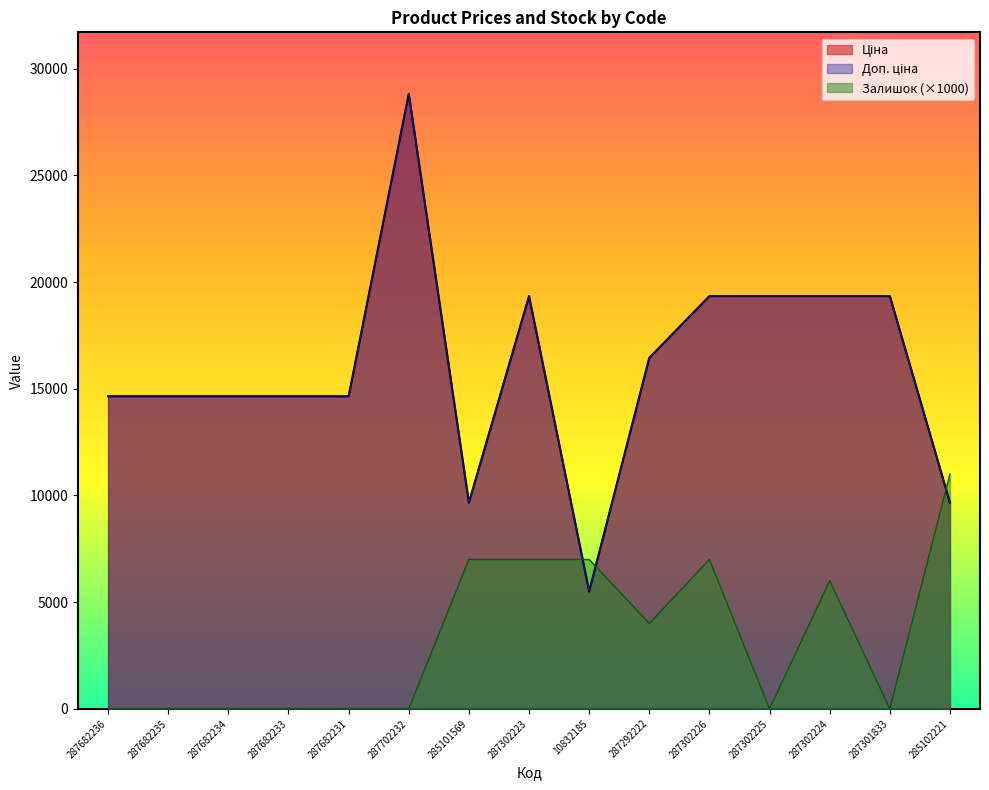

True or false: Доп. ціна has a value of 28821.8 at 287702232.

True